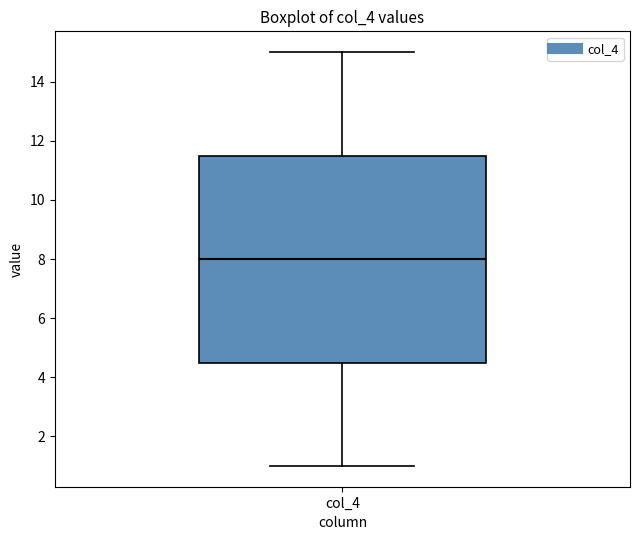

Read this box plot against the y-axis: the position of the median line, the range covered by the box, and the ends of both whiskers. The values are not printed on the chart, so give them approximately, as read against the axis.

median 8.0, box 4.6 to 11.6, whiskers 1.0 to 15.0